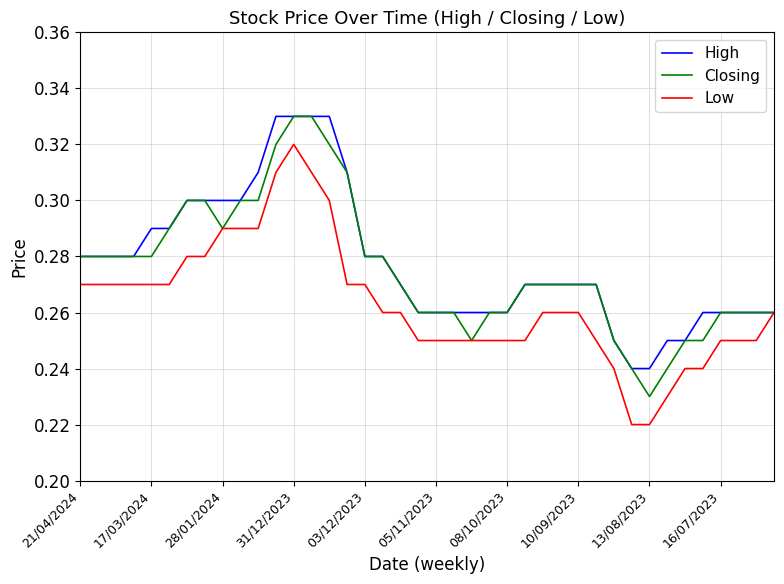

How many lines are shown in the chart?

3